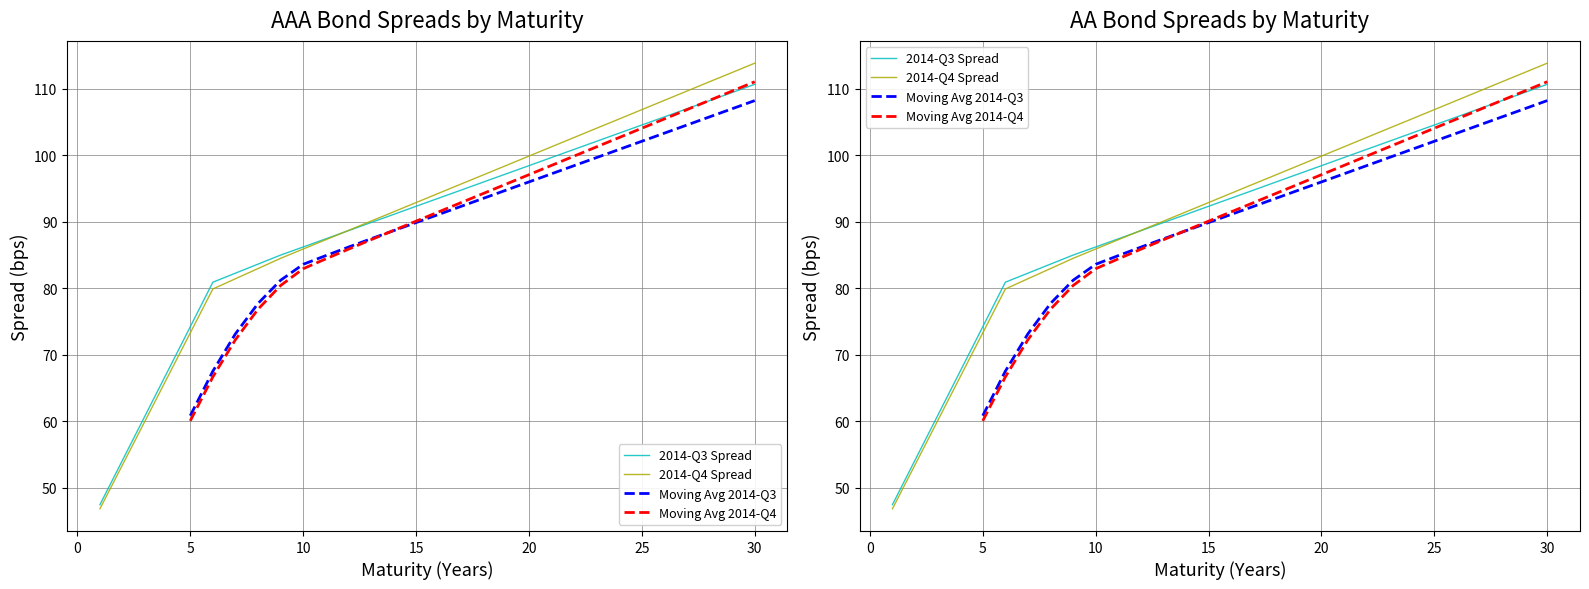

Which label corresponds to the largest value in the chart?

30